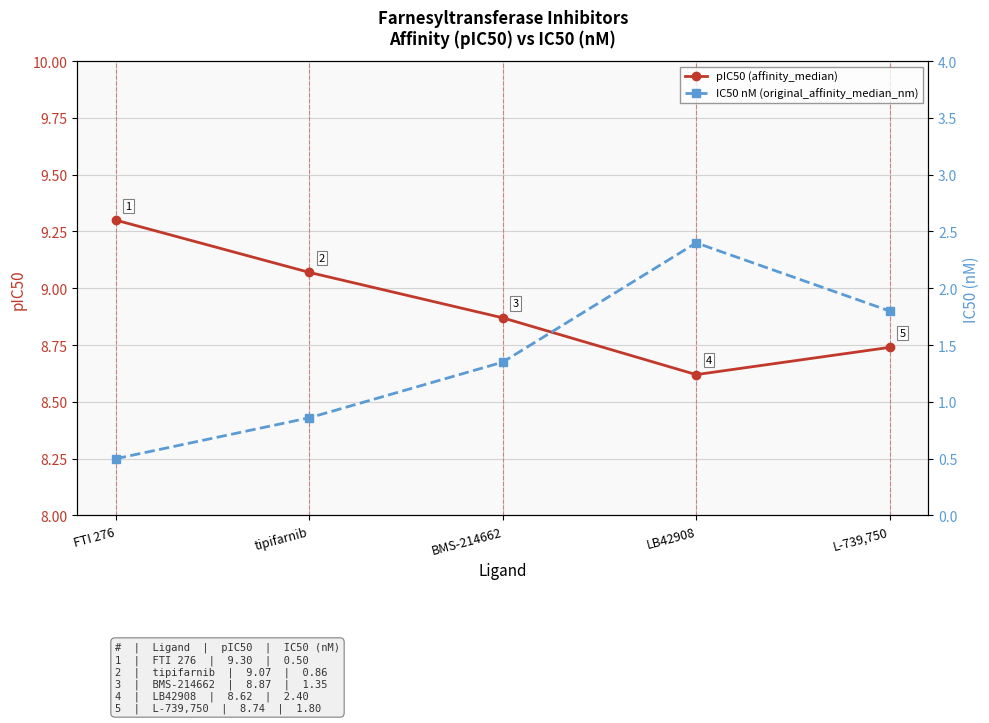

What is the approximate value of pIC50 (affinity_median) at FTI 276?

9.3